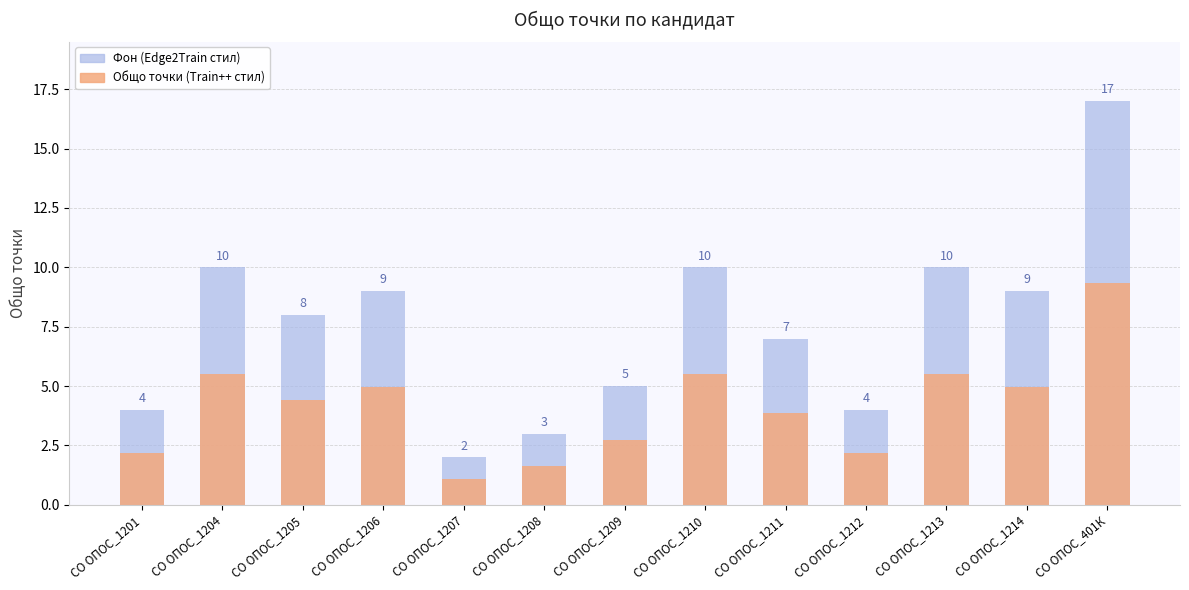

Reading right to left, what are all the values shown in this chart?

Общо точки (фон): 17.0	9.0	10.0	4.0	7.0	10.0	5.0	3.0	2.0	9.0	8.0	10.0	4.0
Общо точки: 9.4	5.0	5.5	2.2	3.9	5.5	2.8	1.7	1.1	5.0	4.4	5.5	2.2